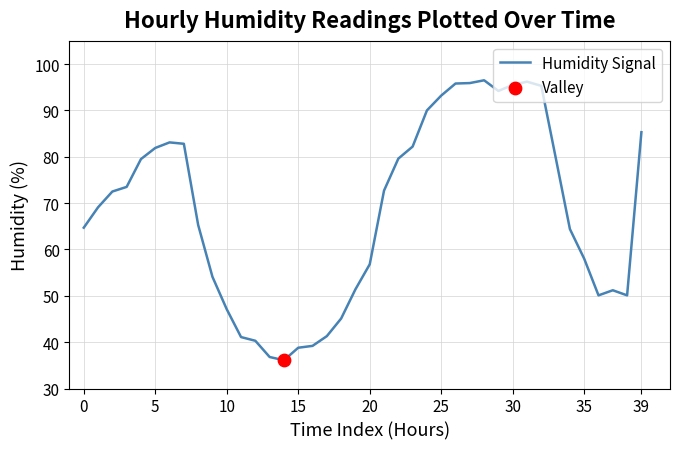

What is the difference between the maximum and minimum values?

60.4